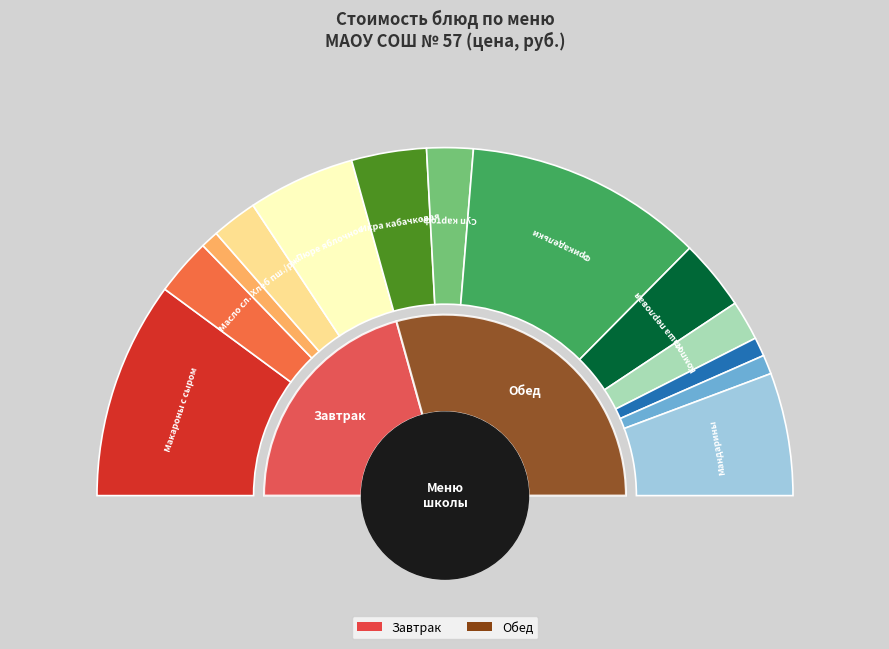

Does Компот из свежих плодов яблок account for over 50% of the chart?

No